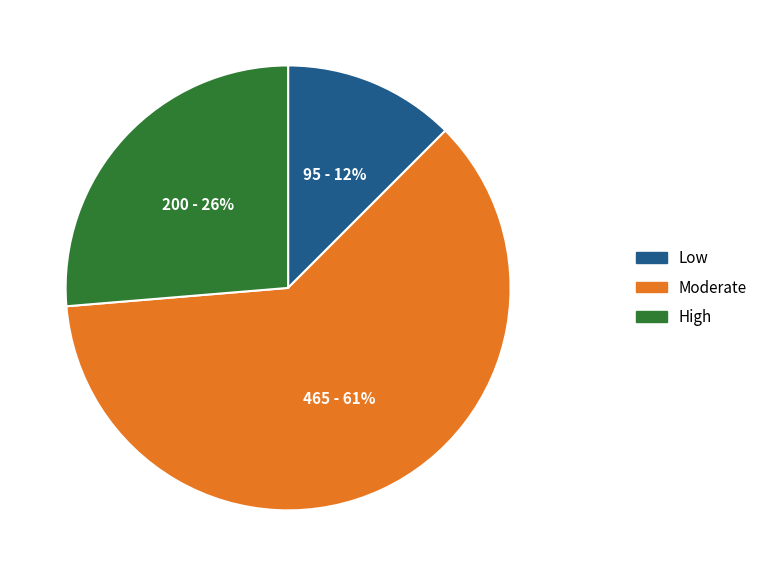

Count the number of slices in the pie.

3